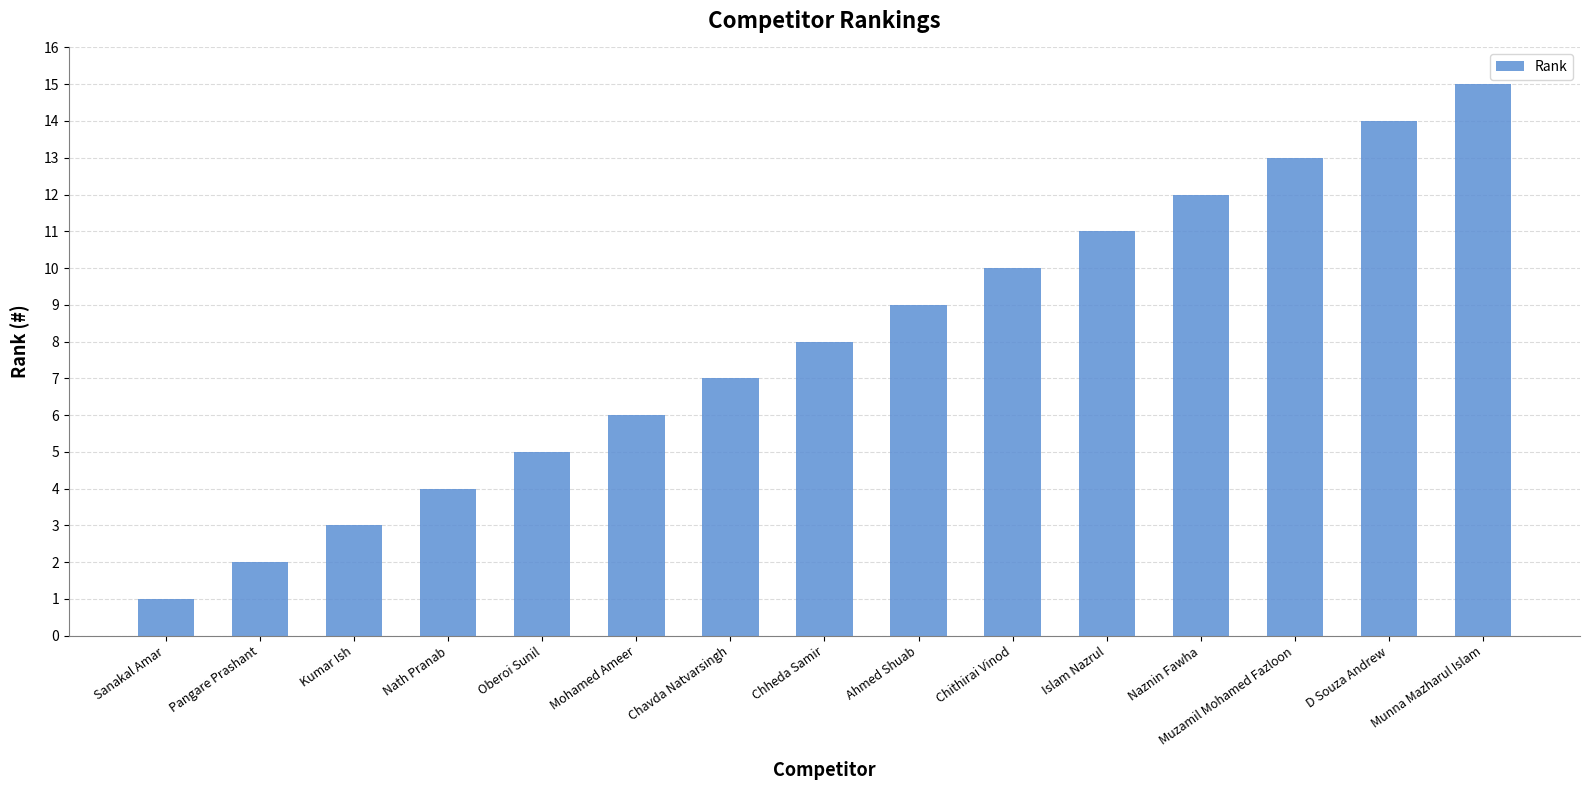

List the labels in order of value, smallest first.

Sanakal Amar, Pangare Prashant, Kumar Ish, Nath Pranab, Oberoi Sunil, Mohamed Ameer, Chavda Natvarsingh, Chheda Samir, Ahmed Shuab, Chithirai Vinod, Islam Nazrul, Naznin Fawha, Muzamil Mohamed Fazloon, D Souza Andrew, Munna Mazharul Islam